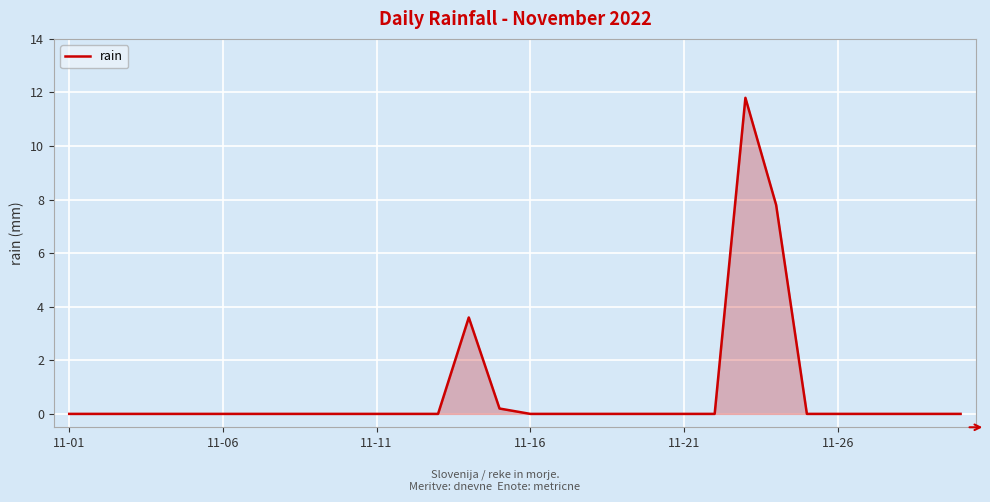

What is the difference between the maximum and minimum values?

11.8